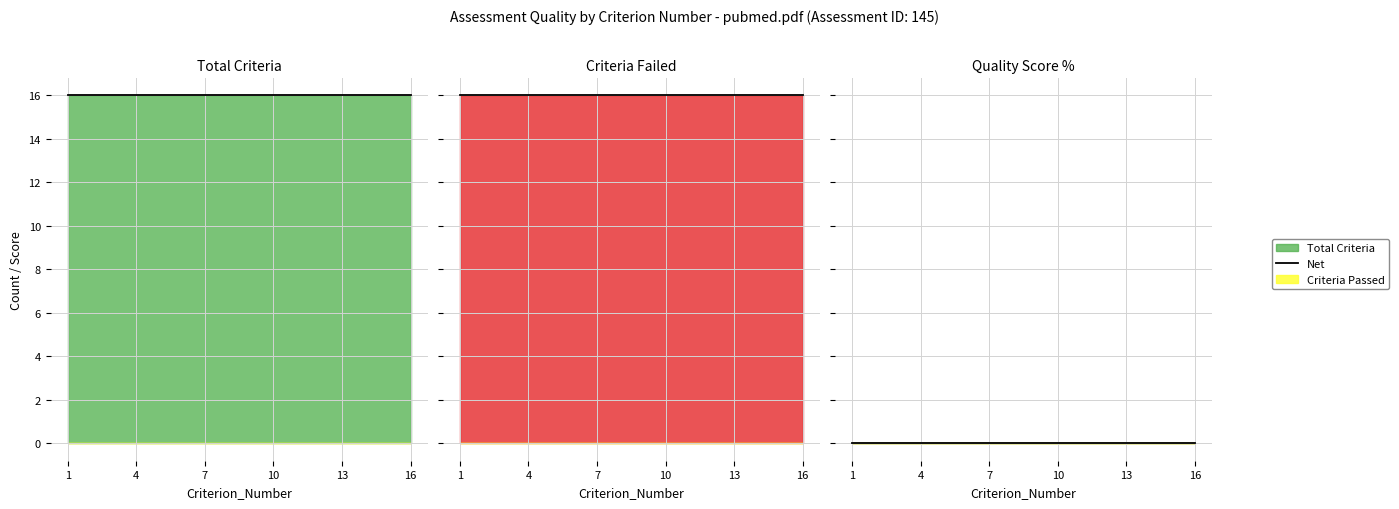

Does the chart display data point markers on the line(s)?

No